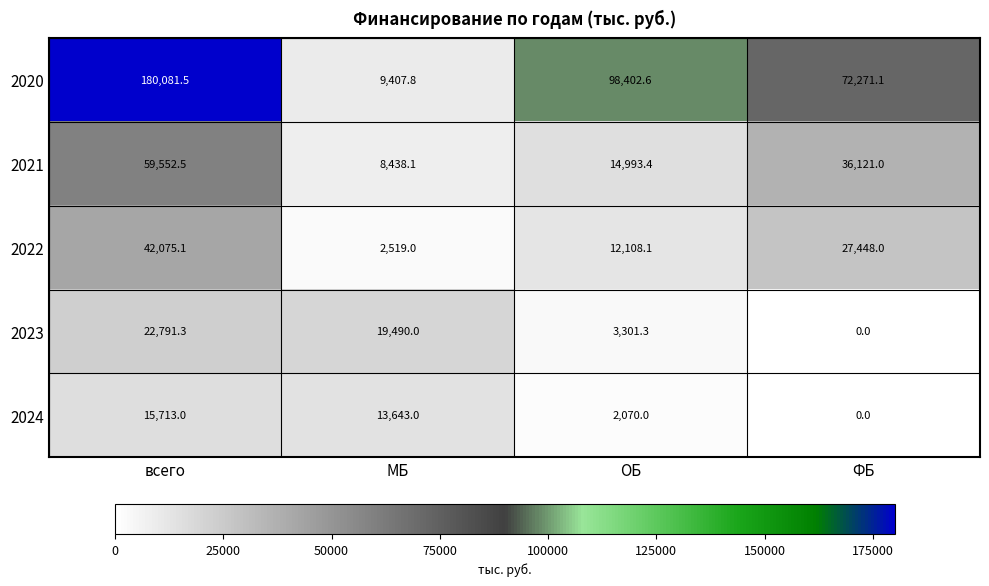

What is the difference between the maximum and minimum values in the 2022 series?

39556.1